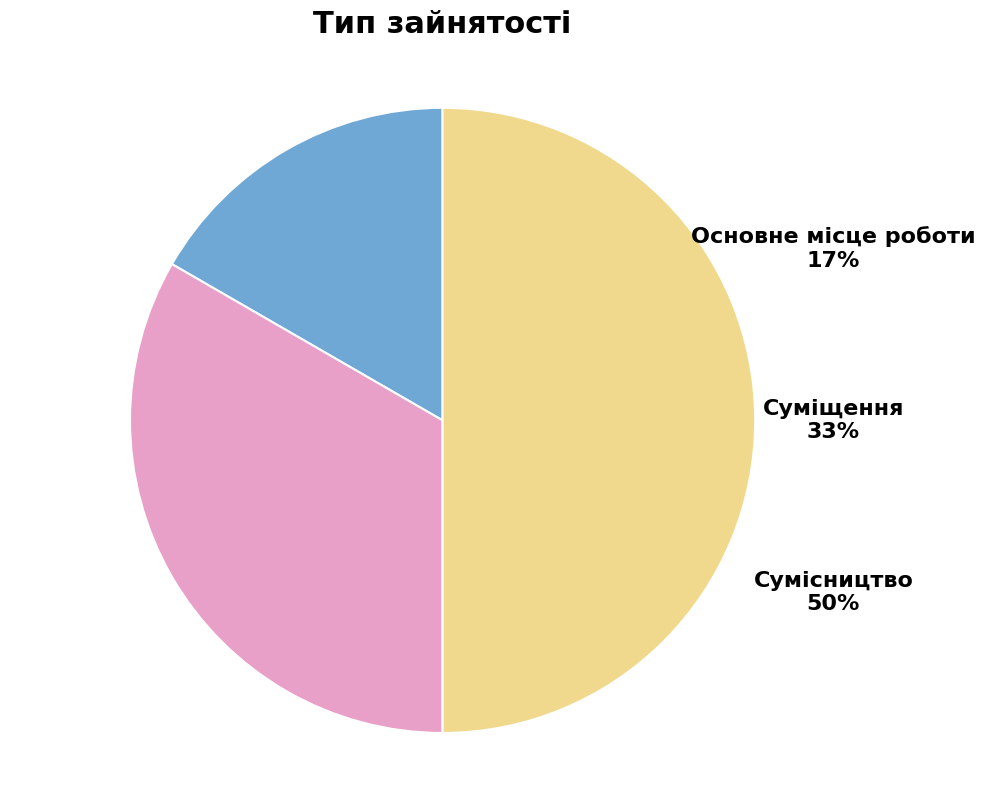

How much of the chart is everything except Основне місце роботи?

83.3%